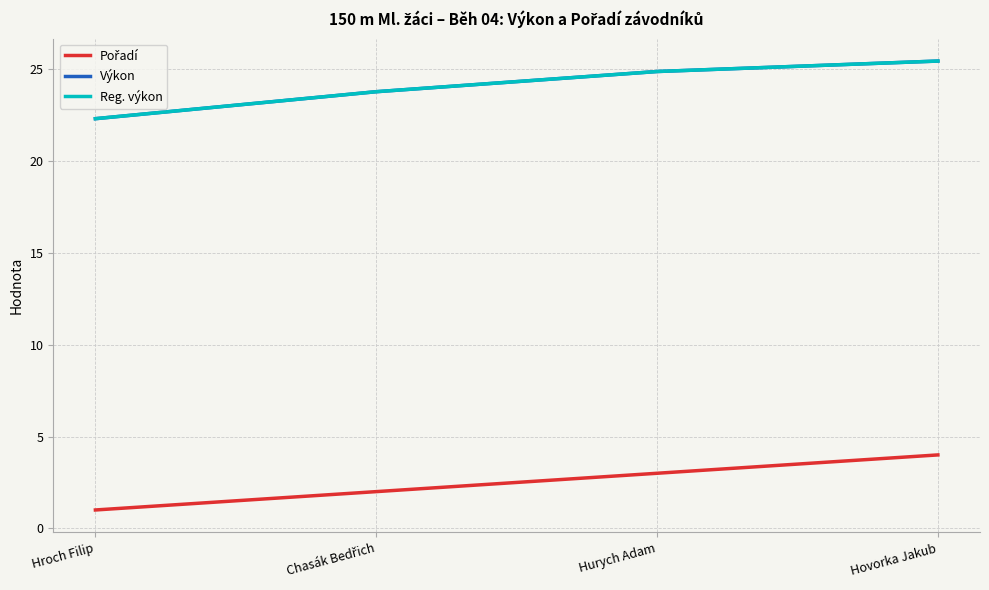

Which series has the largest total across all categories?

Výkon